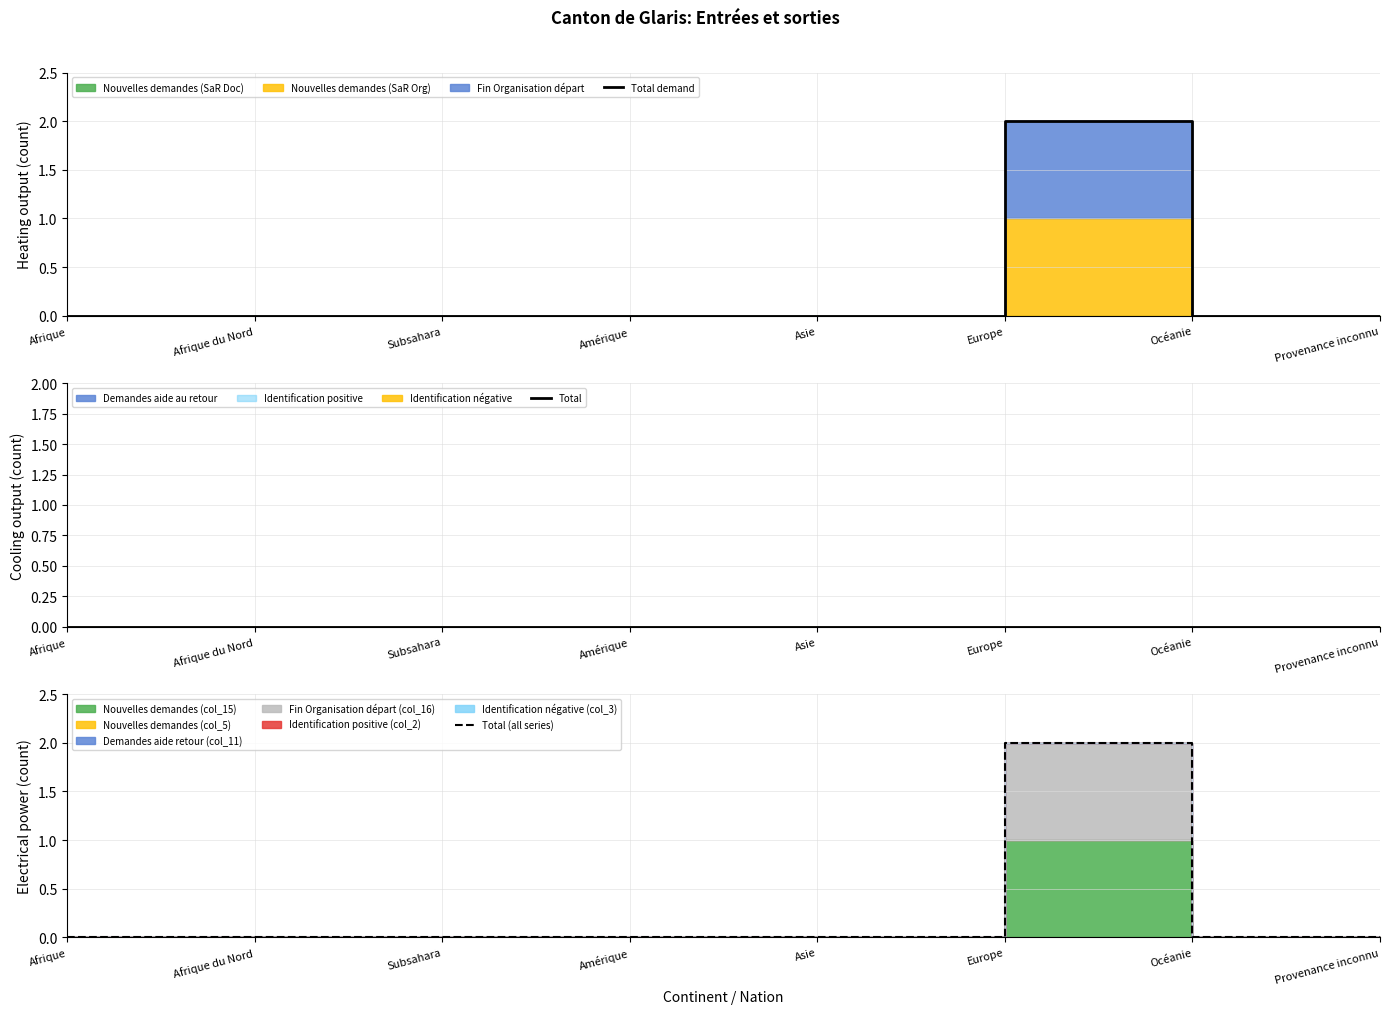

Where is Total demand nearest to the value 1?

Afrique